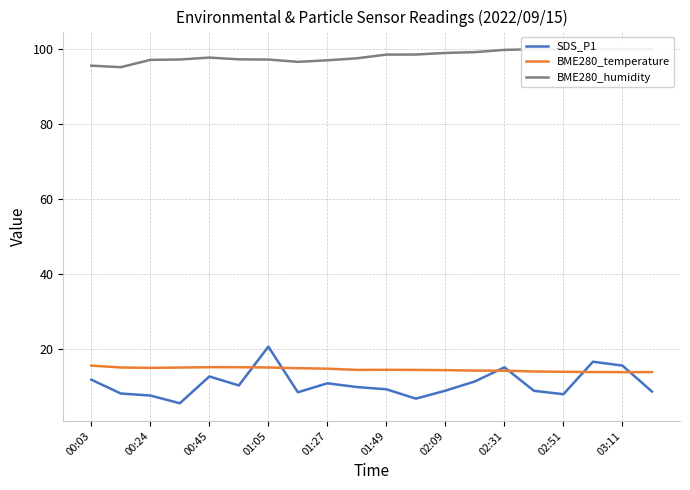

True or false: SDS_P1 has a value of 25.3 at 03:11.

False